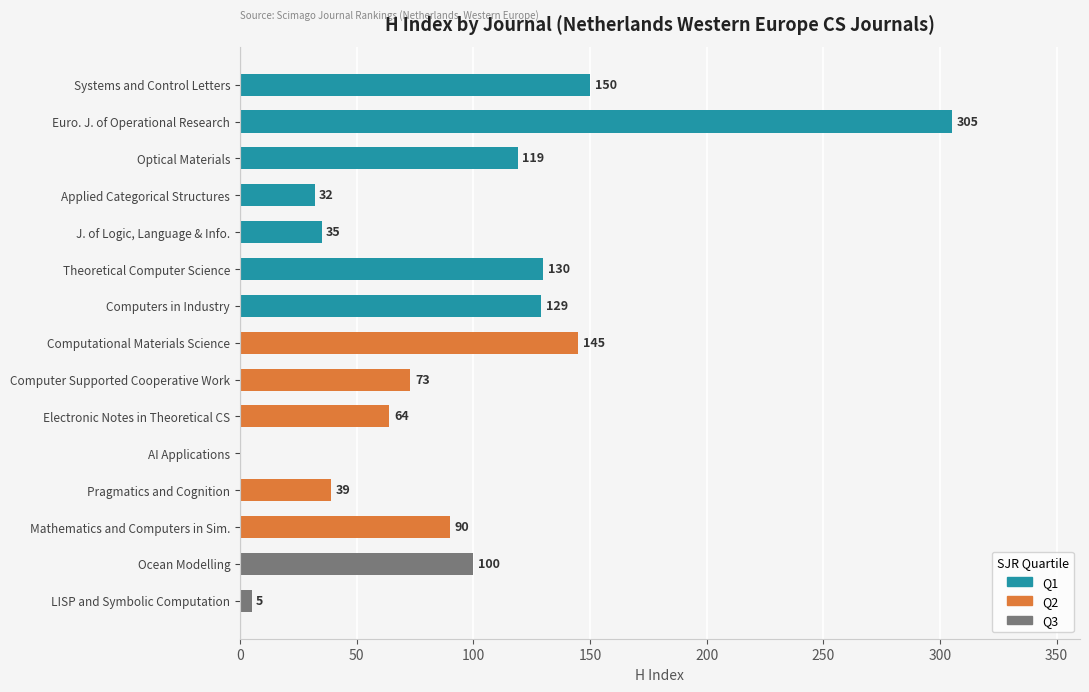

At which category does the chart reach its peak across all series?

European Journal of Operational Research